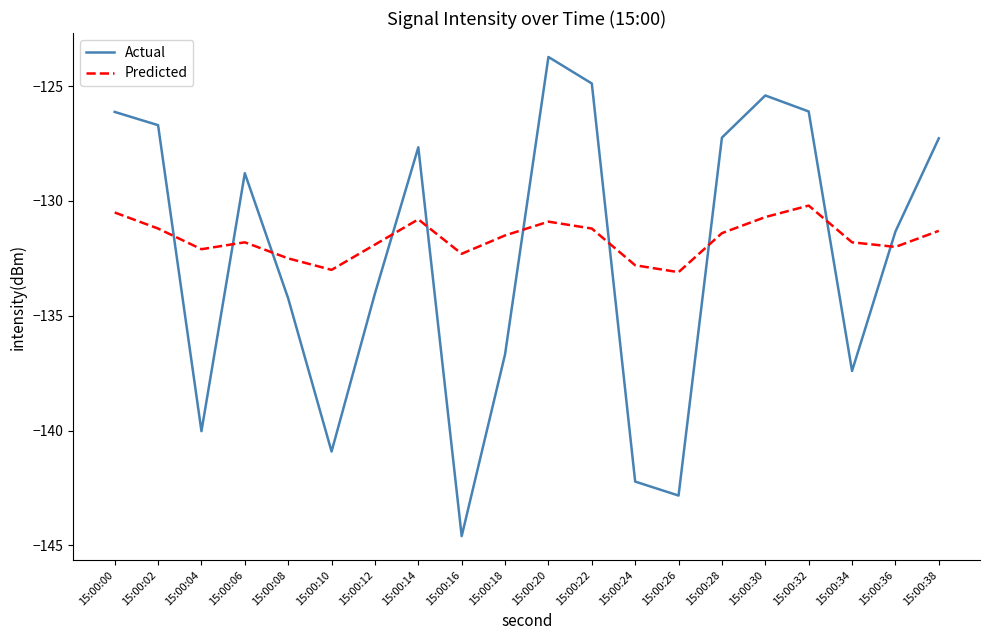

True or false: Predicted has a value of -131.4 at 15:00:28.

True